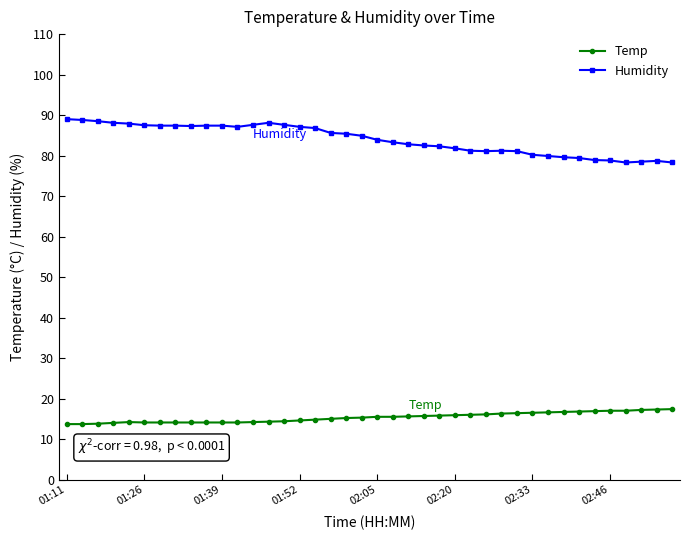

True or false: Temp and Humidity intersect in this chart.

False